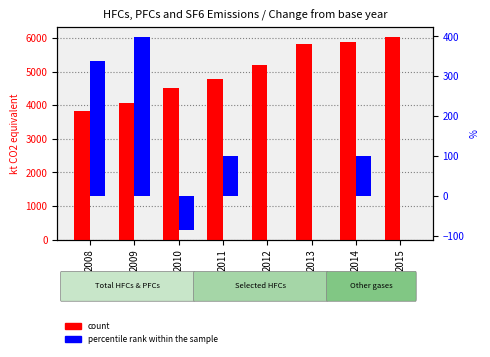

Which series has the largest total across all categories?

count